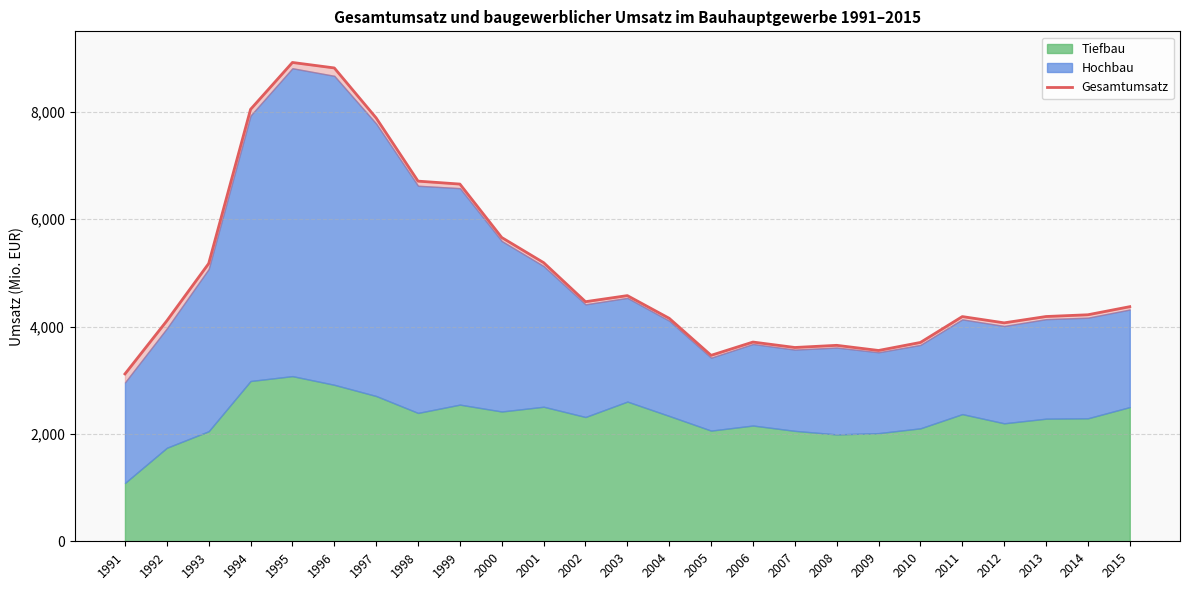

What is the sum of all values?

126208215